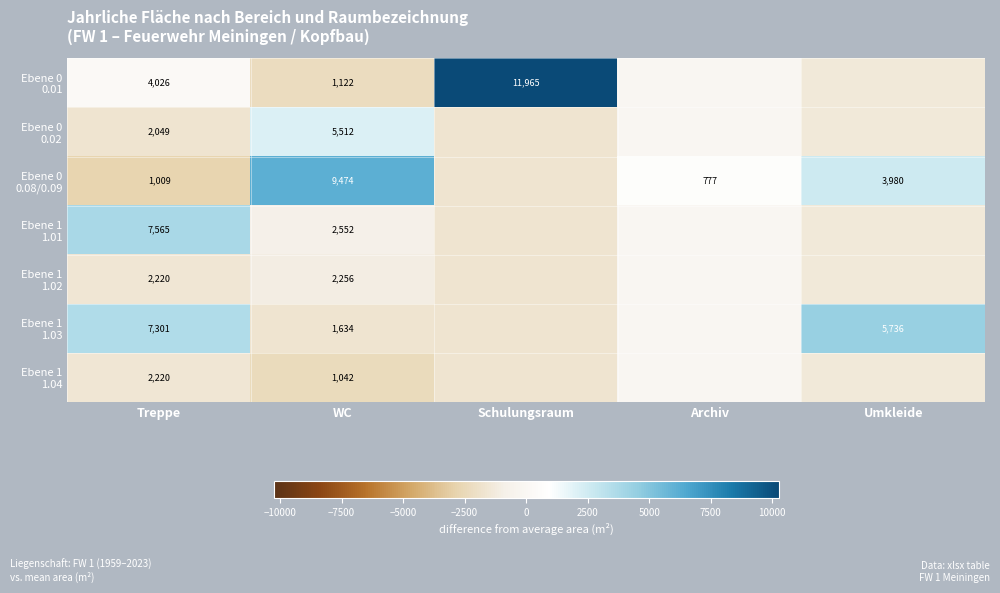

How many values in the Ebene 1 1.03 series exceed -110?

2